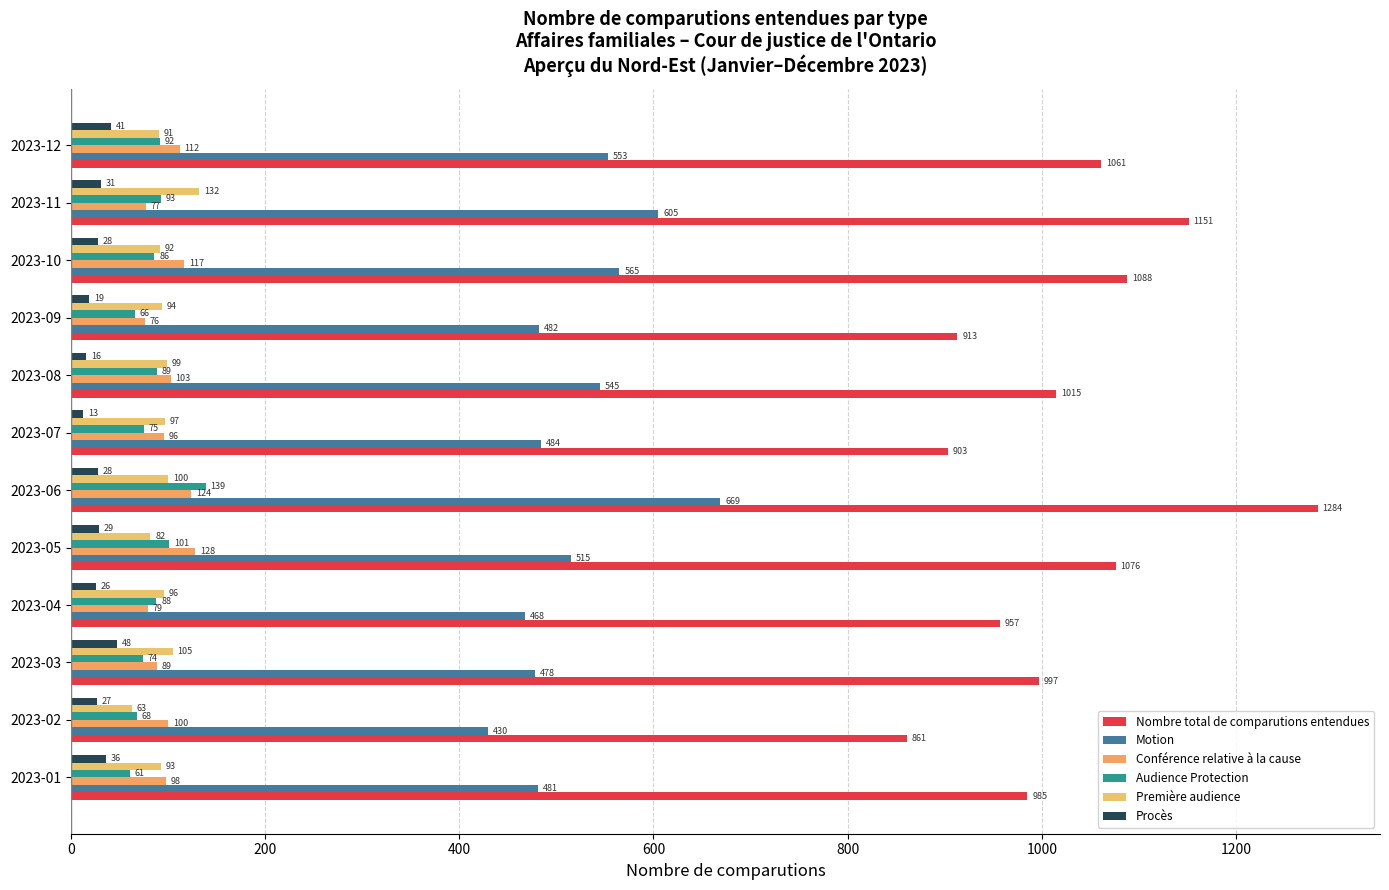

How many data points does each series have?

12